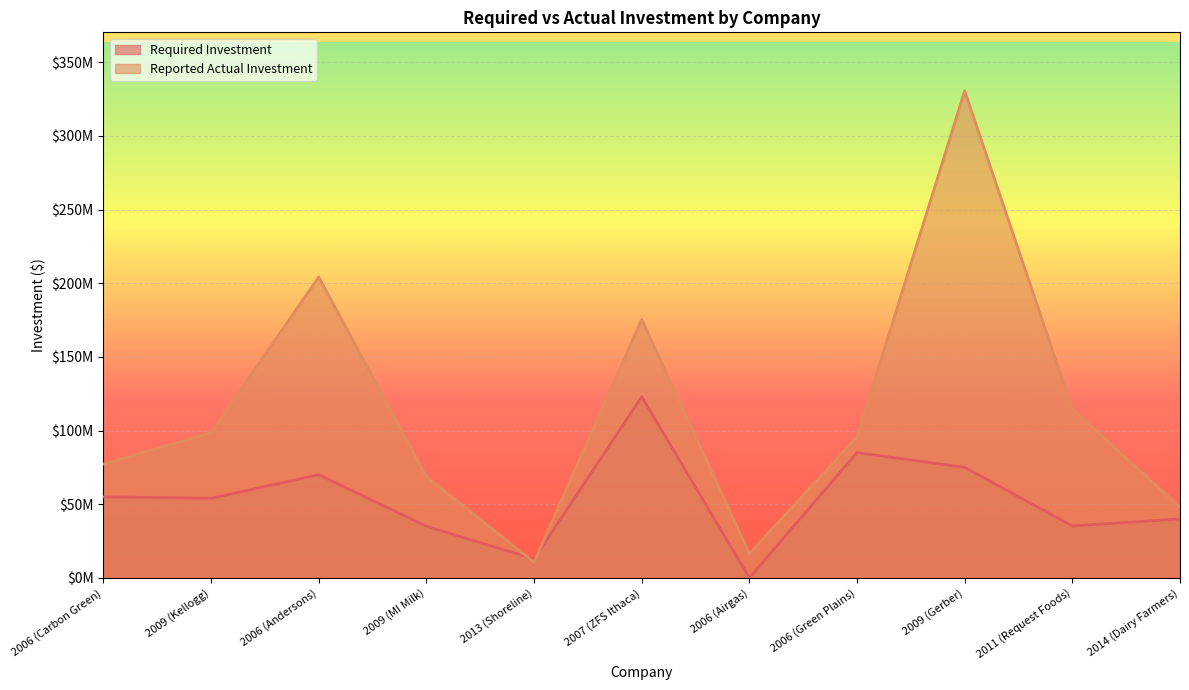

How many lines are shown in the chart?

2